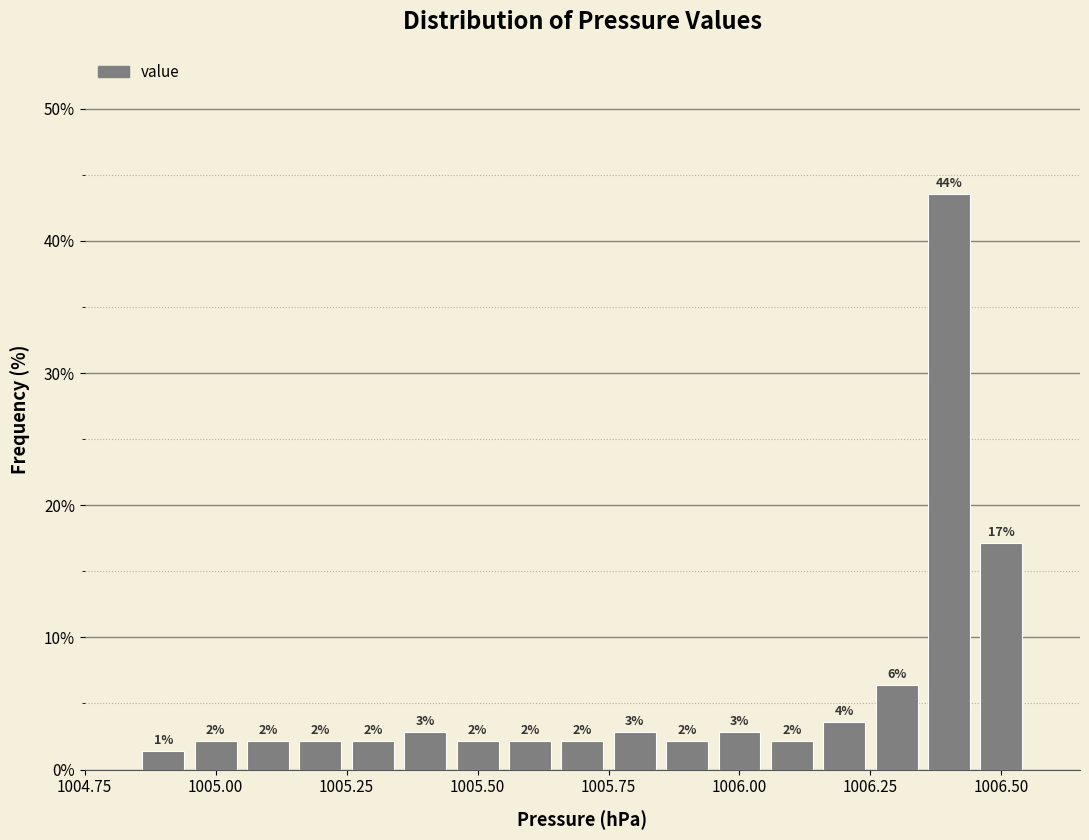

Read against the x-axis, roughly where is the centre of the tallest bar?

1006.40